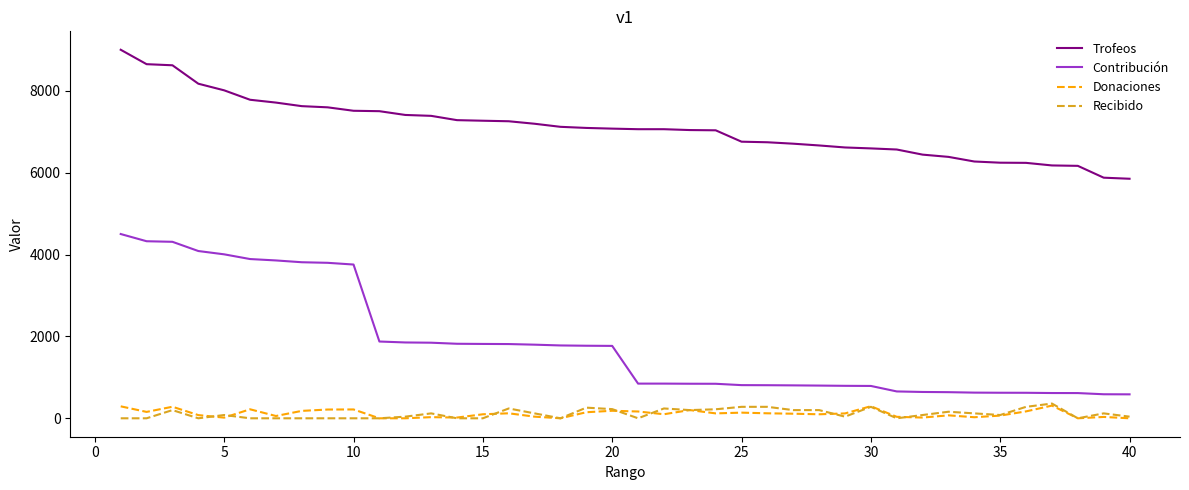

True or false: Trofeos and Donaciones intersect in this chart.

False